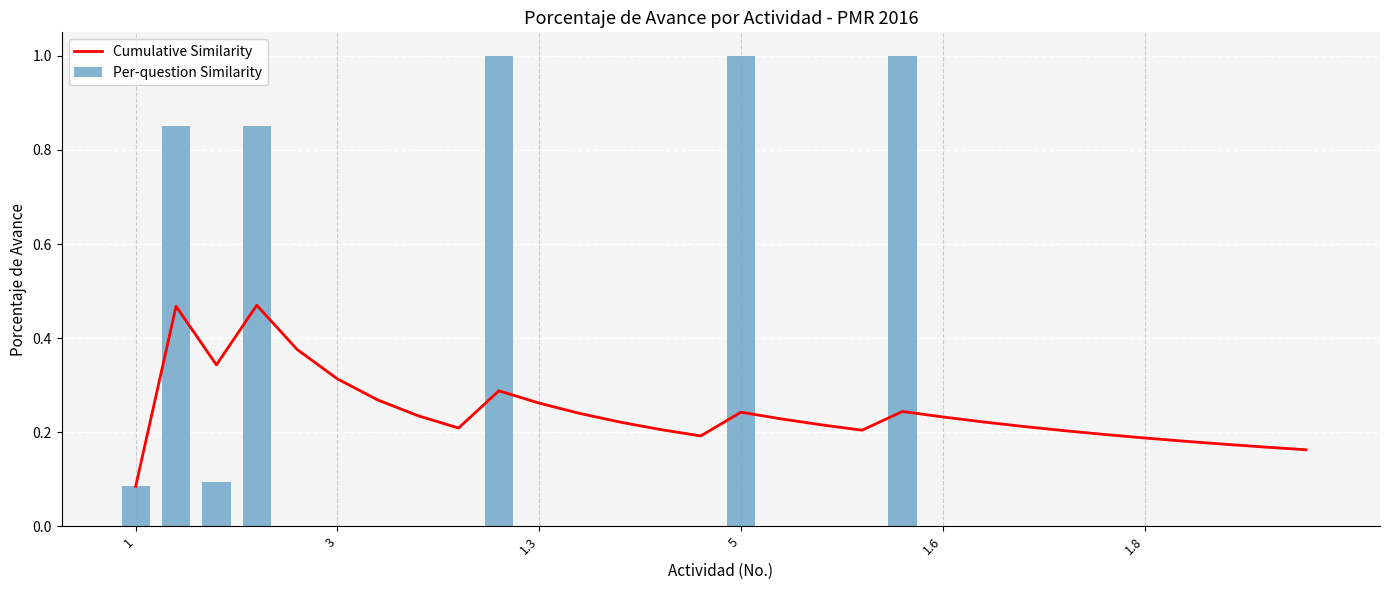

List the series in order of their peak value, highest first.

Per-question Similarity, Cumulative Similarity